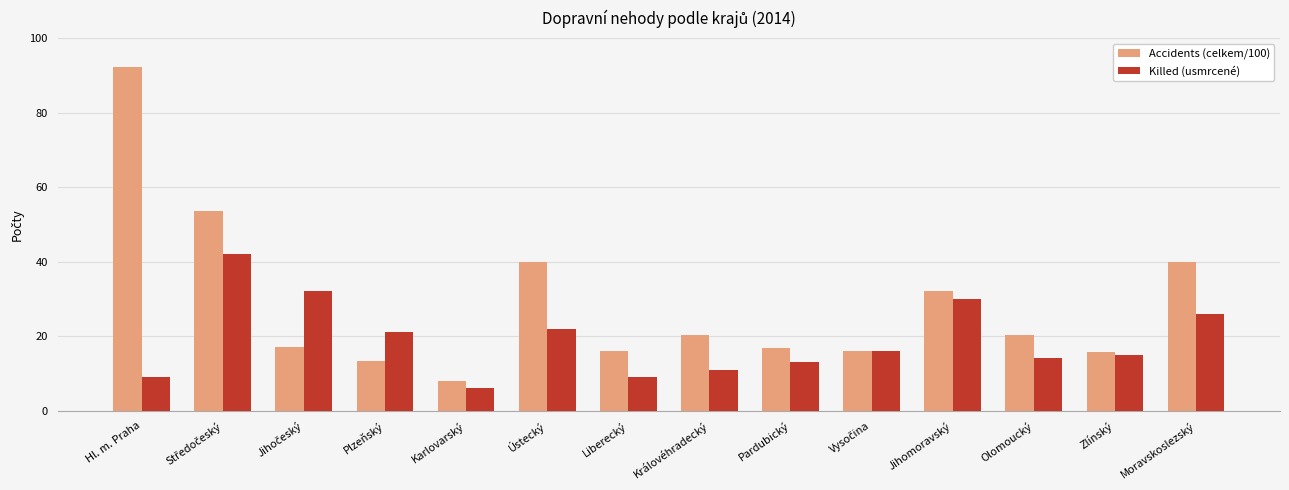

Does the chart contain stacked bars?

No